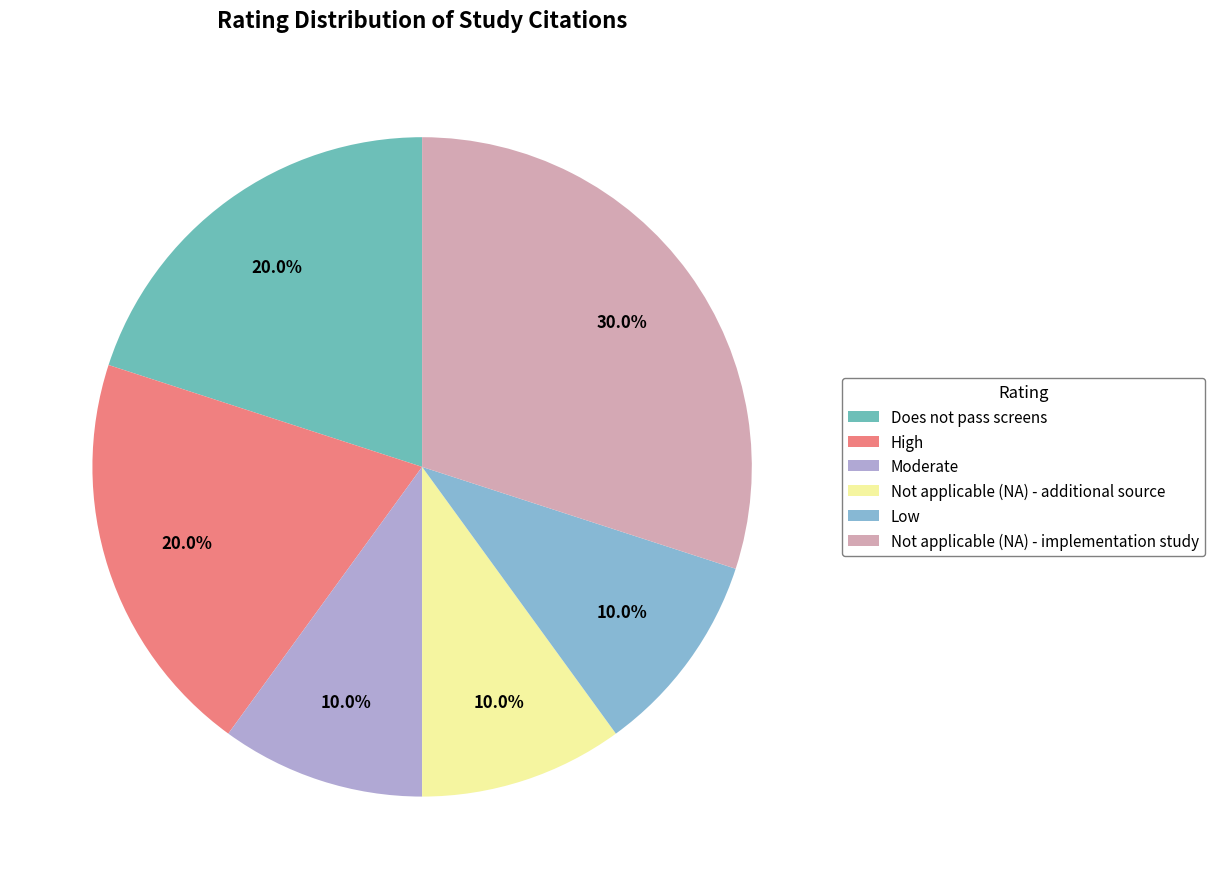

Is it true that Low is 10% of the pie?

True